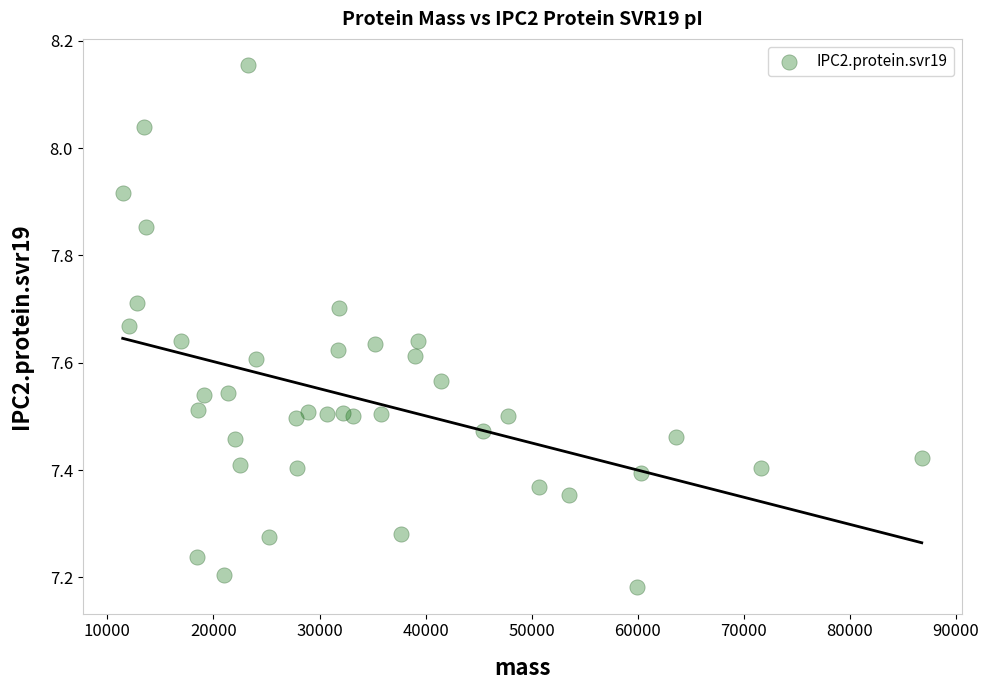

What is the range of X values (max minus min)?

75334.6